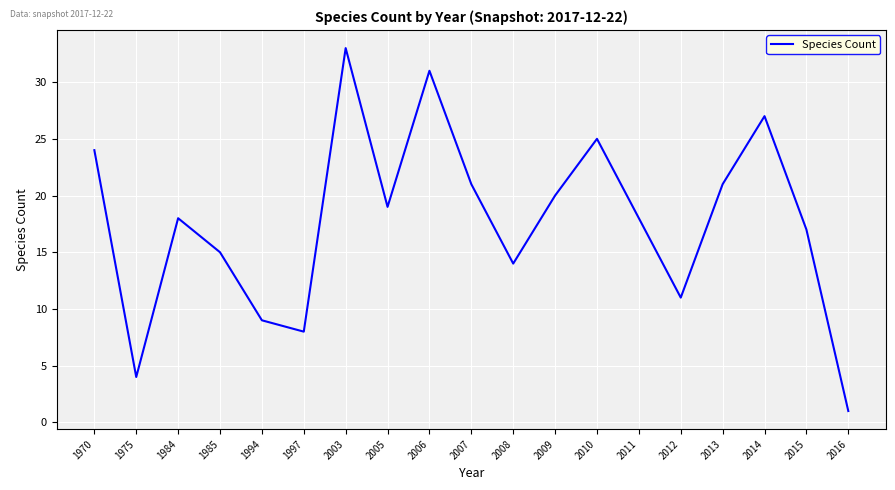

What is the difference between the maximum and second lowest values?

29